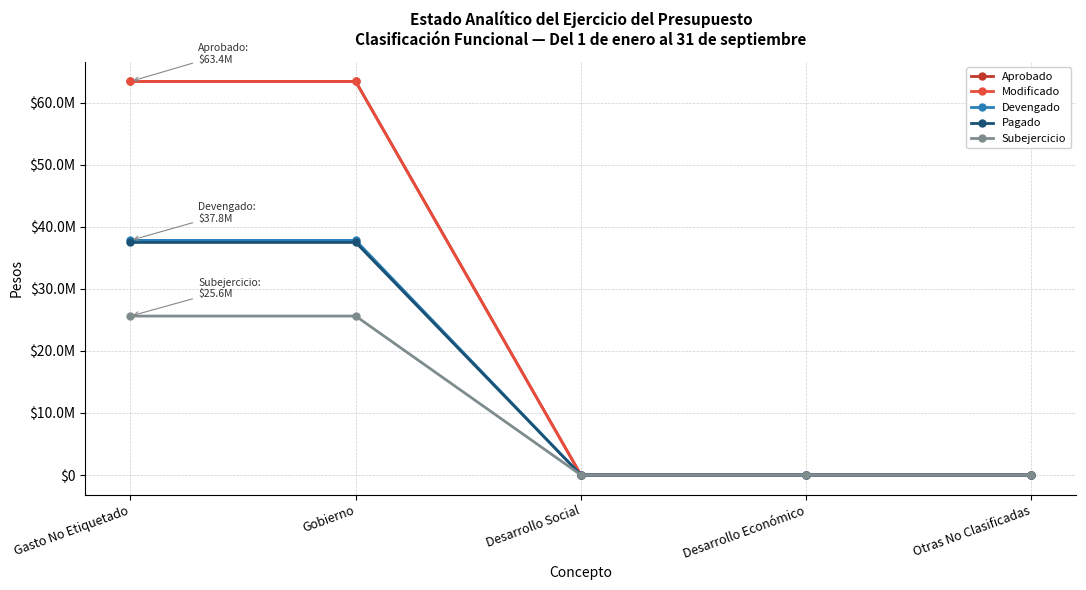

Is this an area chart (filled region under the line)?

No